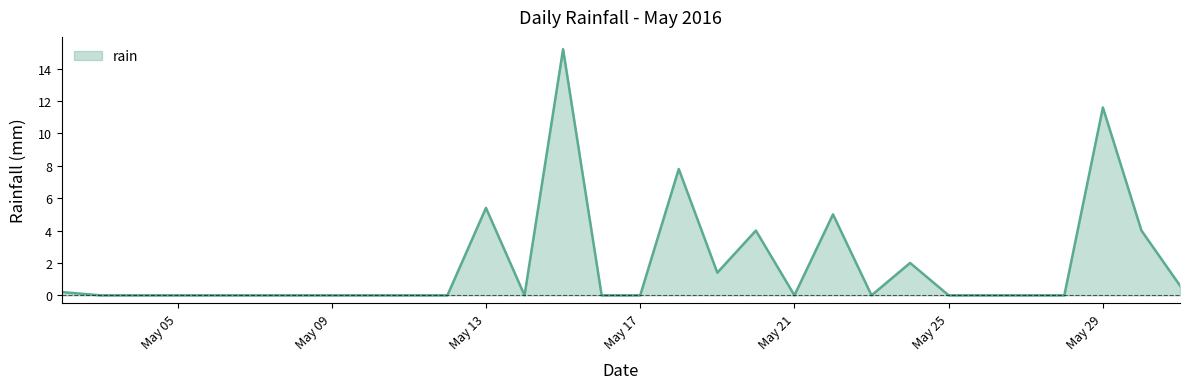

What is the maximum value shown in the chart?

15.2